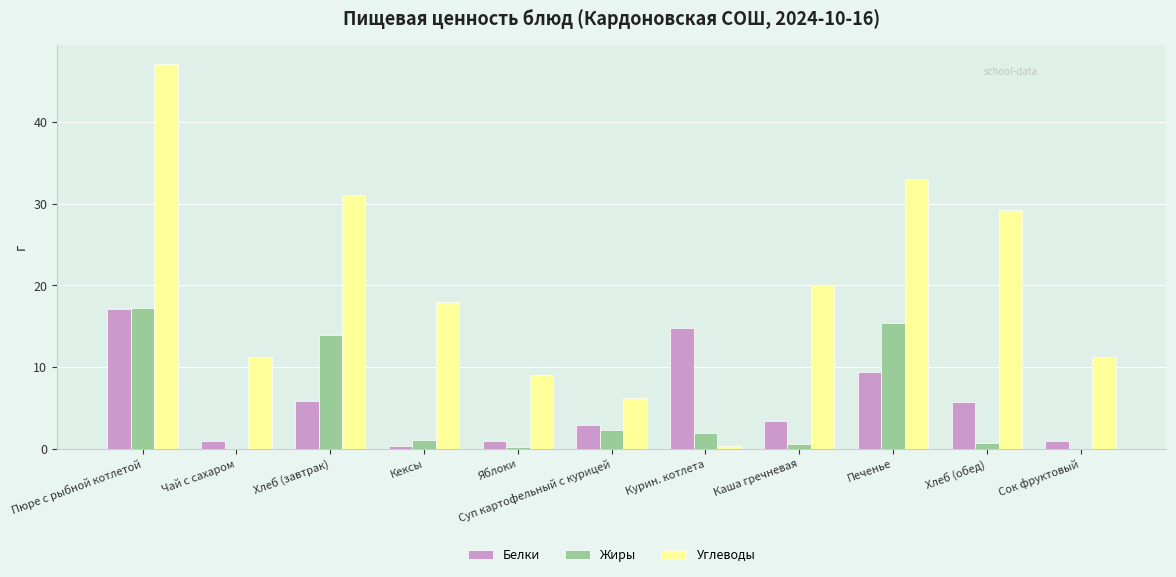

At which category is the sum across all series the highest?

Пюре с рыбной котлетой